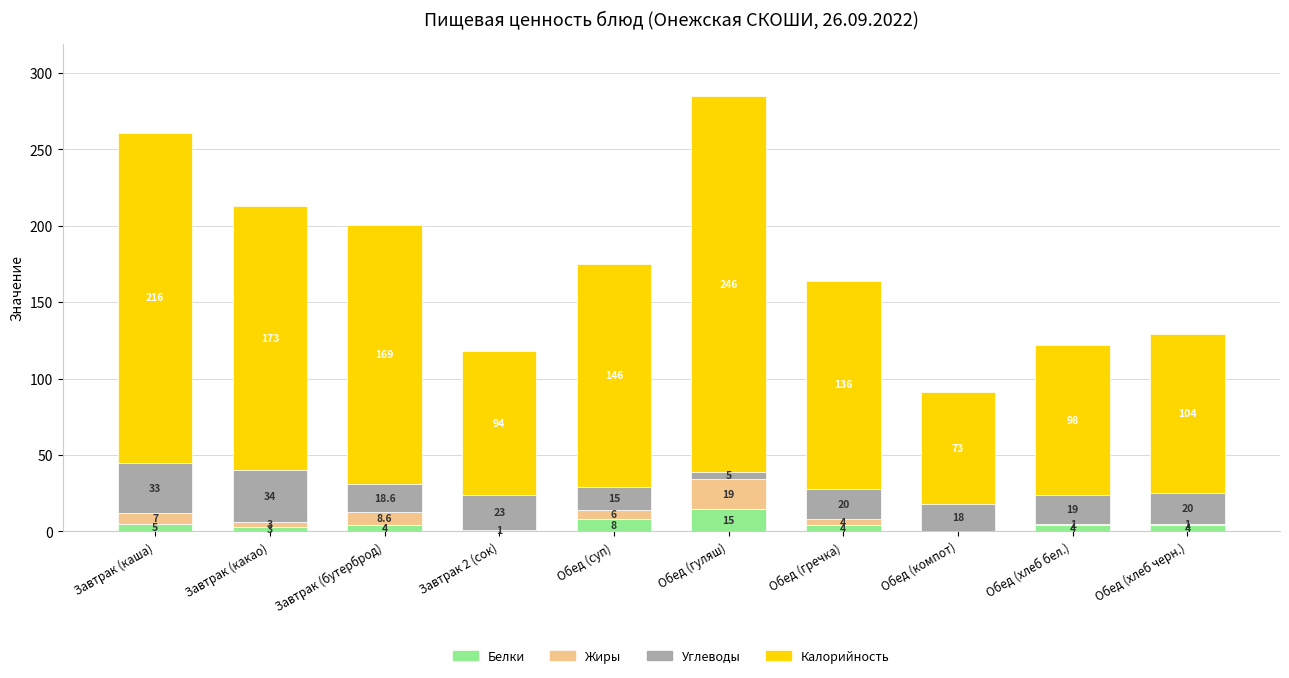

What is the approximate value of Белки at Завтрак 2 (сок)?

1.0